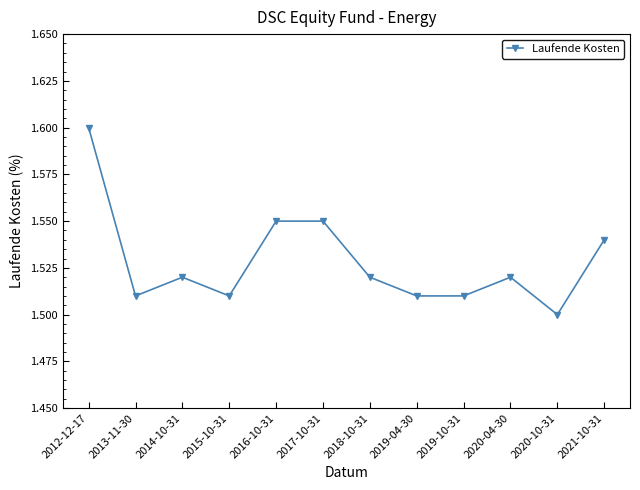

Which label corresponds to the smallest value in the chart?

2020-10-31